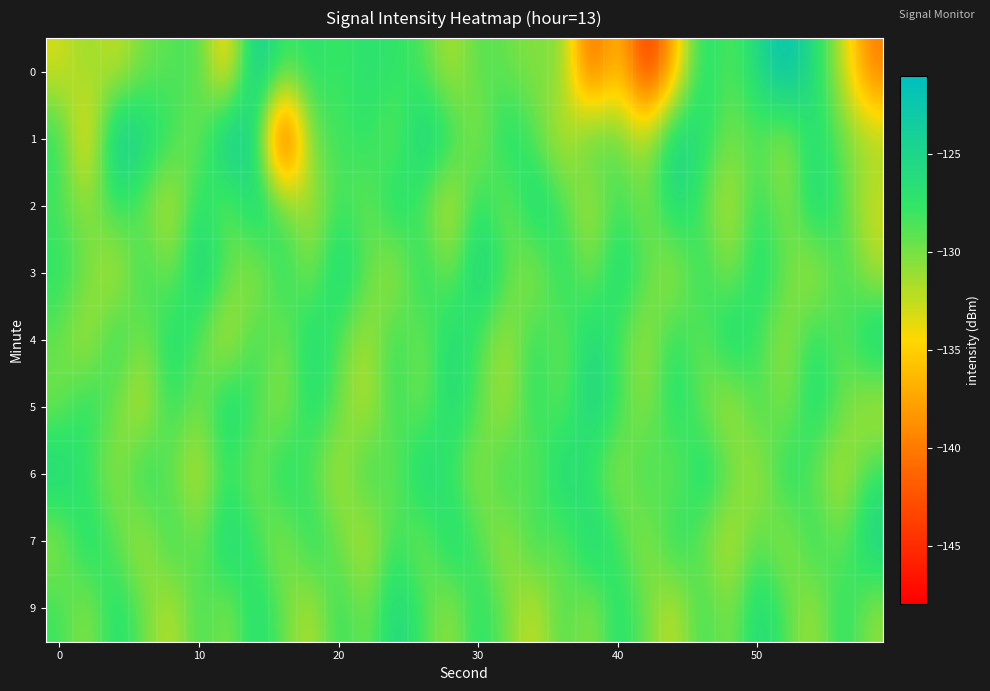

Count the number of categories in the chart.

30